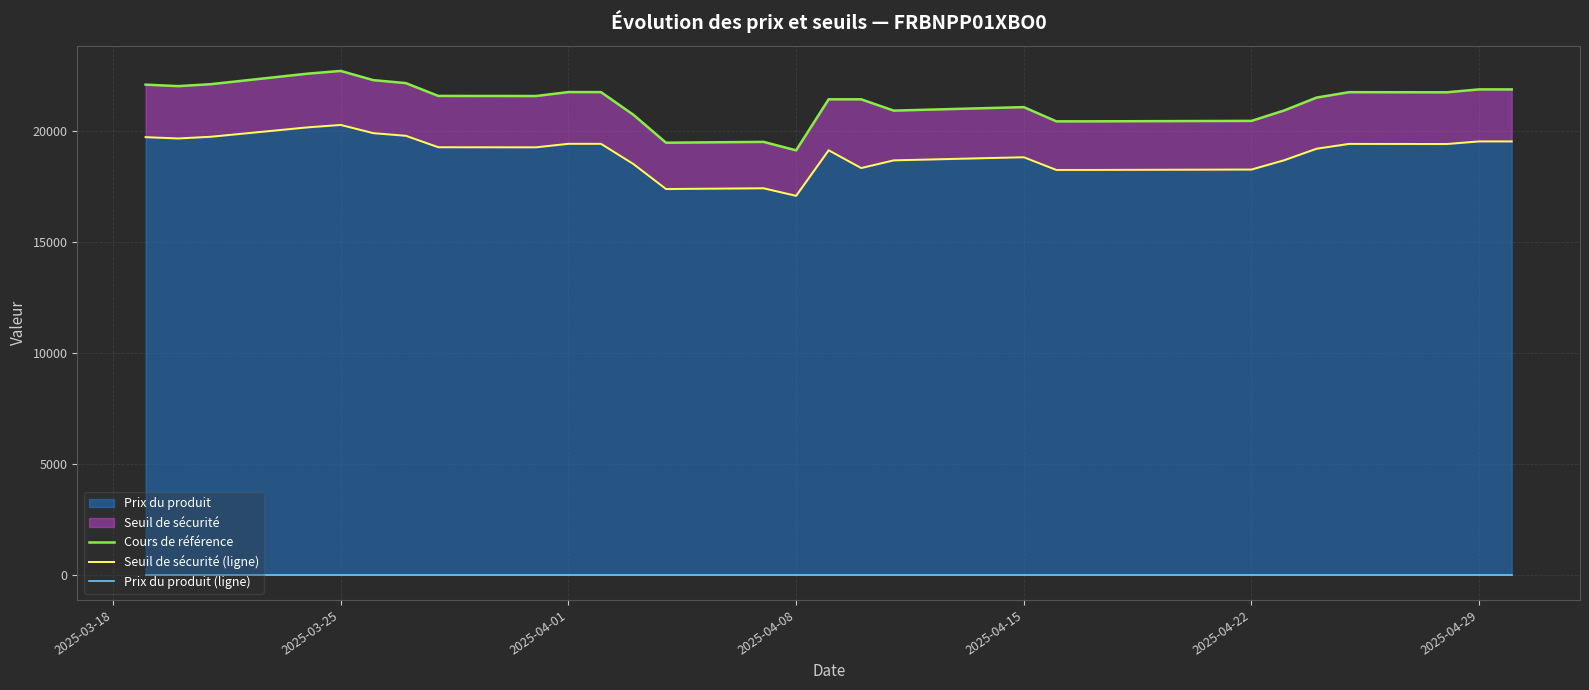

What position from the left is 2025-04-08?

4